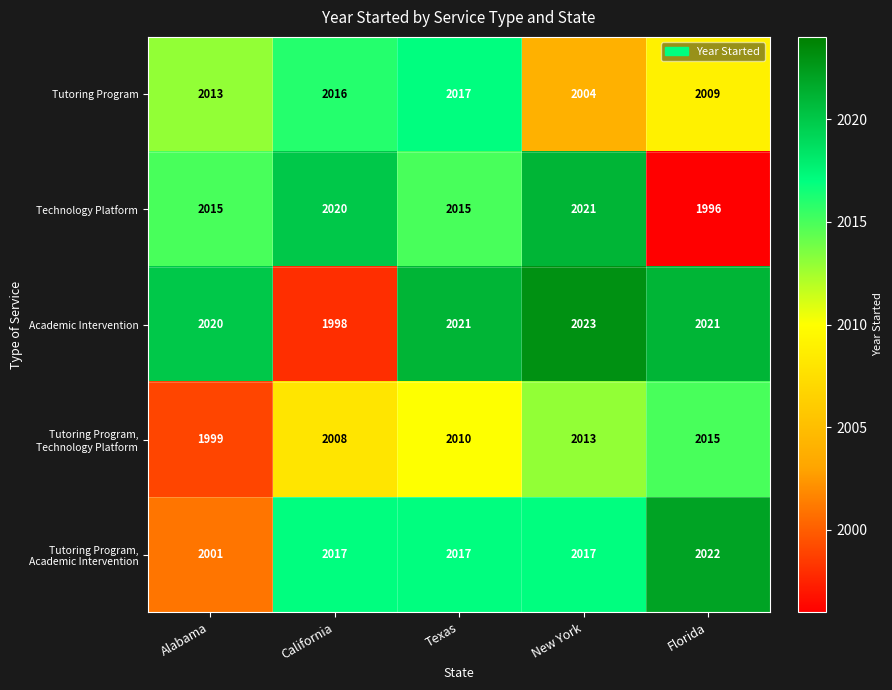

What is the average value of the Tutoring Program series?

2012